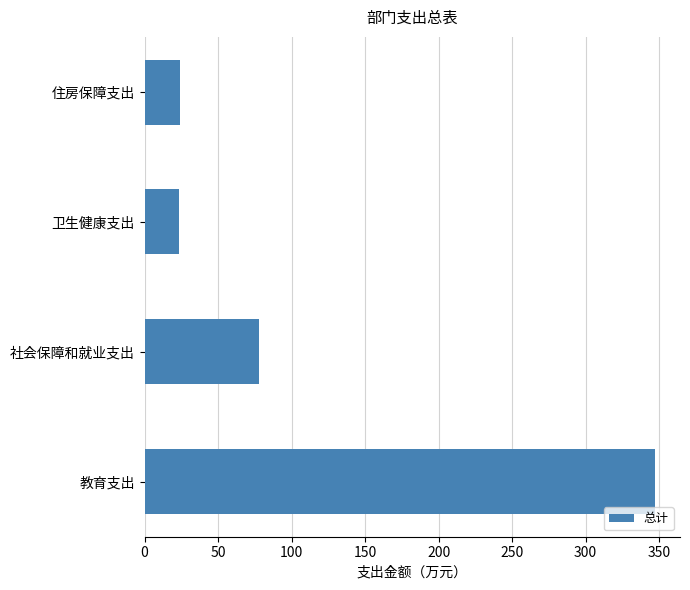

What is the average value?

117.9